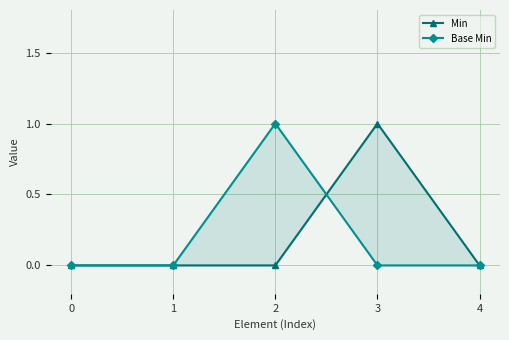

The value of Base Min at 4 is 0. True or false?

True